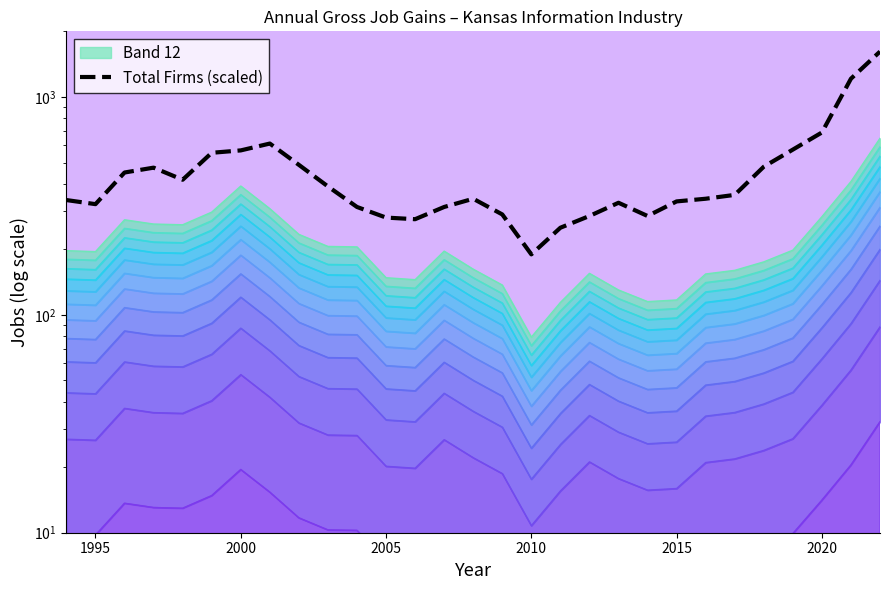

Where is the data nearest to the value 902?

2020